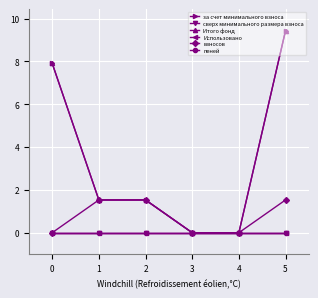

Is this an area chart (filled region under the line)?

No